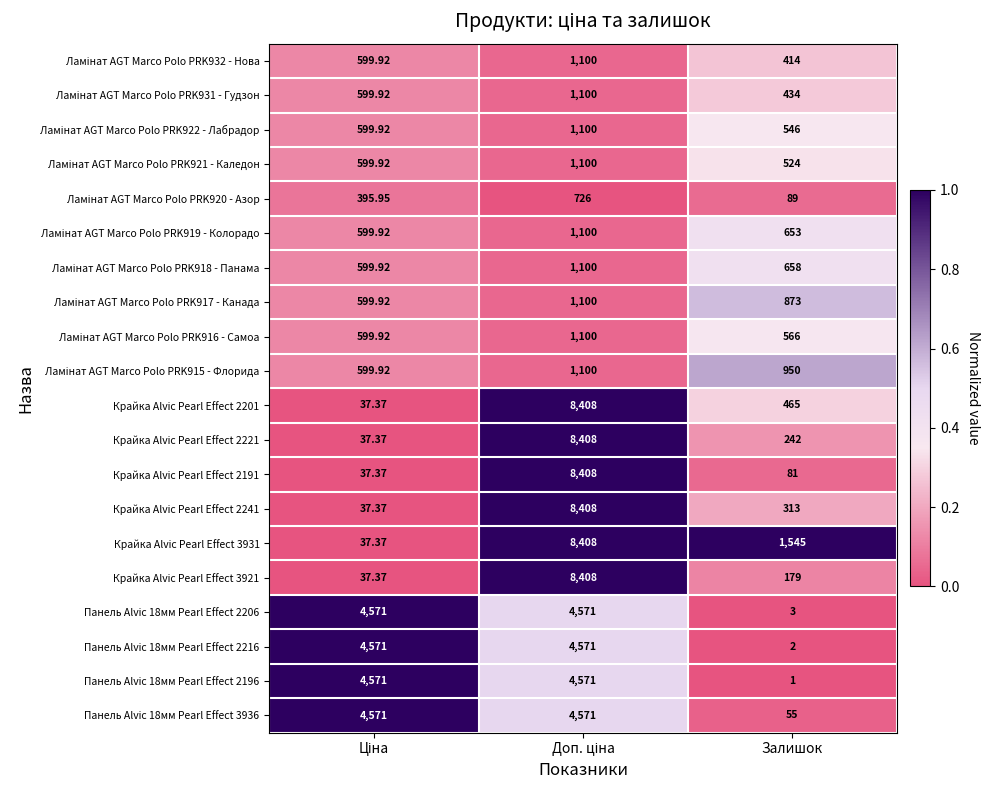

Which category has the lowest value across all series?

Залишок